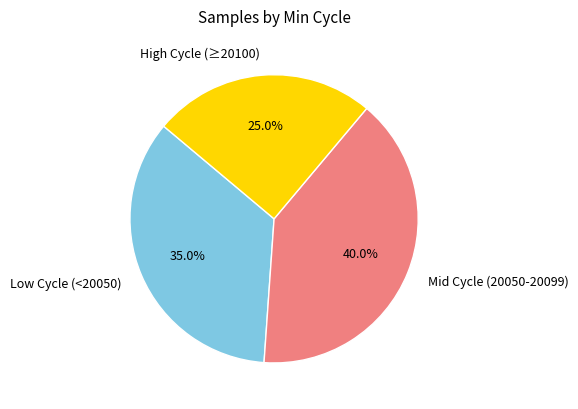

Does Mid Cycle (20050-20099) account for over 50% of the chart?

No